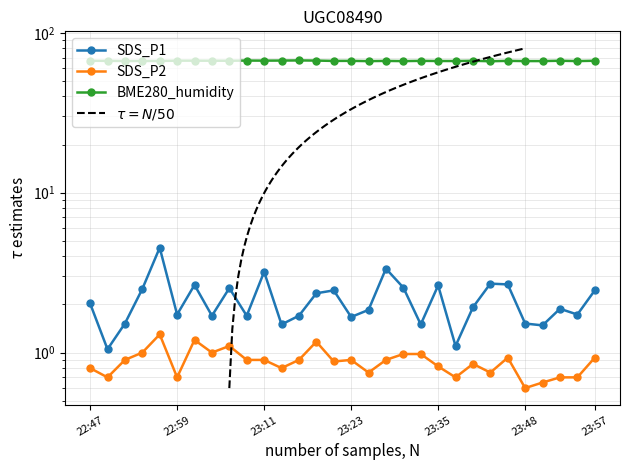

What is the maximum value shown in the chart?

67.2